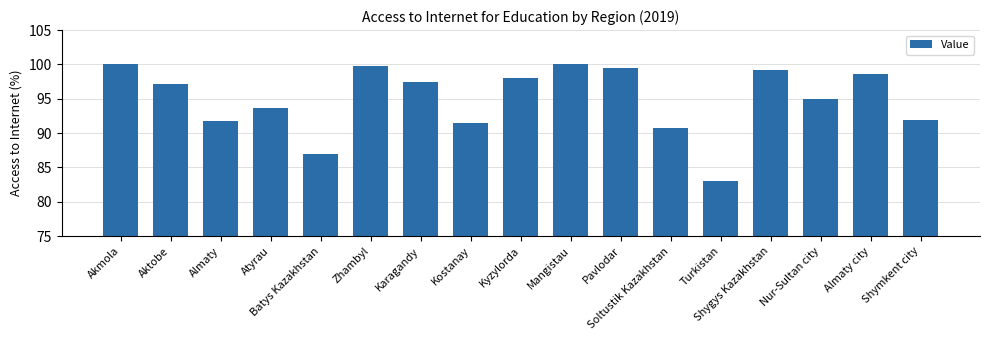

What is the change in value from Almaty to Almaty city?

+6.8